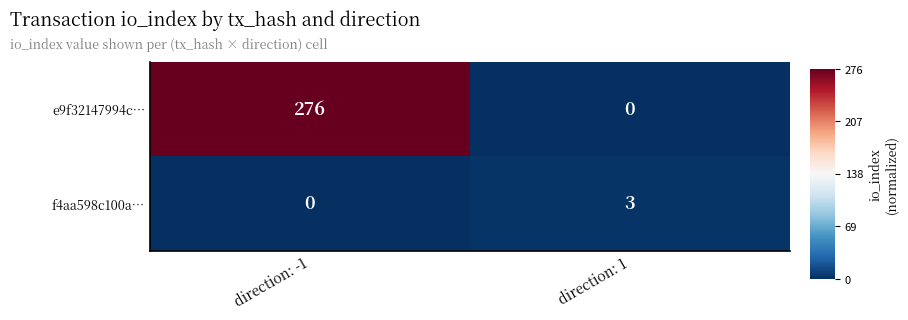

Which category has the highest value across all series?

direction: -1